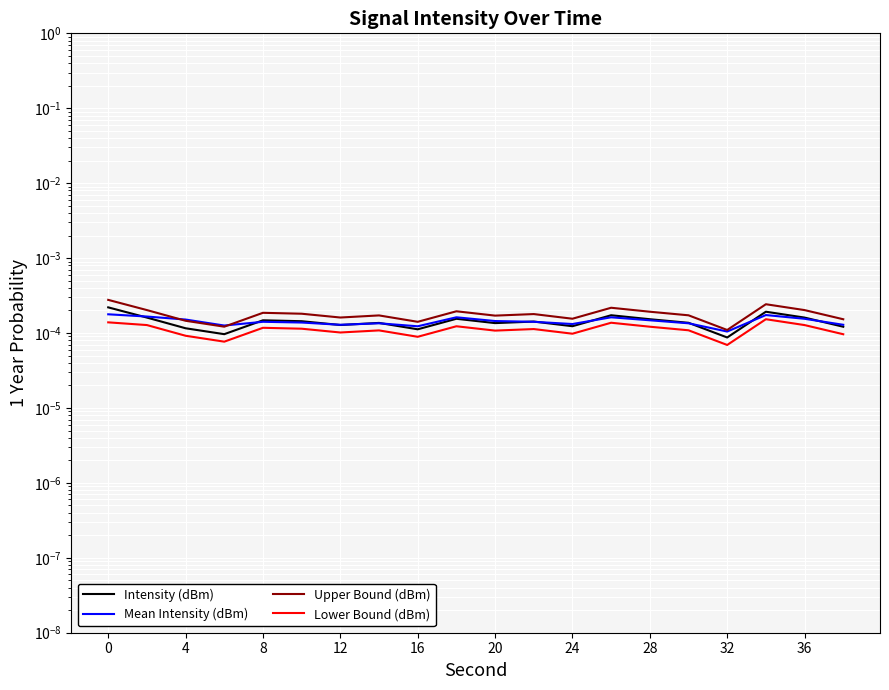

True or false: Lower Bound (dBm) and Intensity (dBm) intersect in this chart.

False